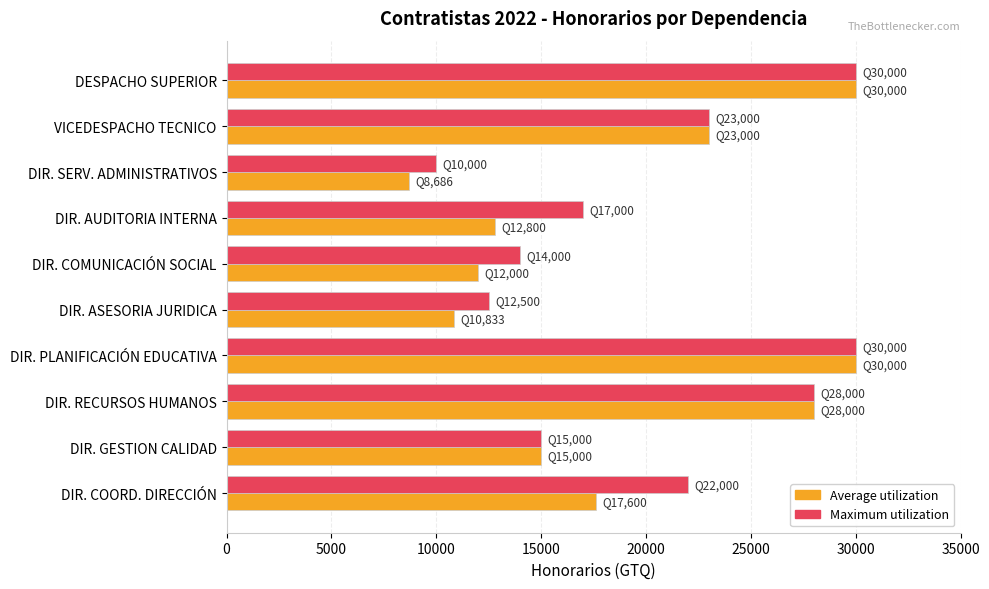

What is the sum of the Average utilization values at DESPACHO SUPERIOR and DIR. PLANIFICACIÓN EDUCATIVA?

60000.0